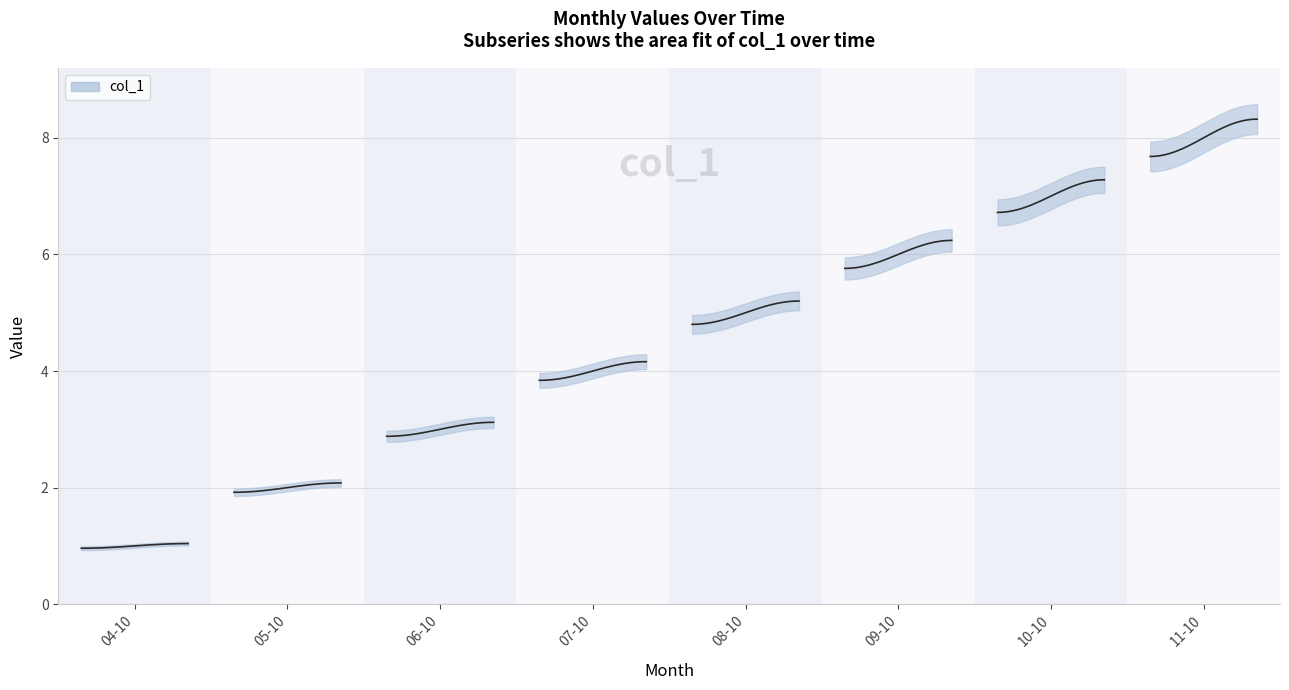

Reading left to right, what are all the values shown in this chart?

2018-04-10=1	2018-05-10=2	2018-06-10=3	2018-07-10=4	2018-08-10=5	2018-09-10=6	2018-10-10=7	2018-11-10=8